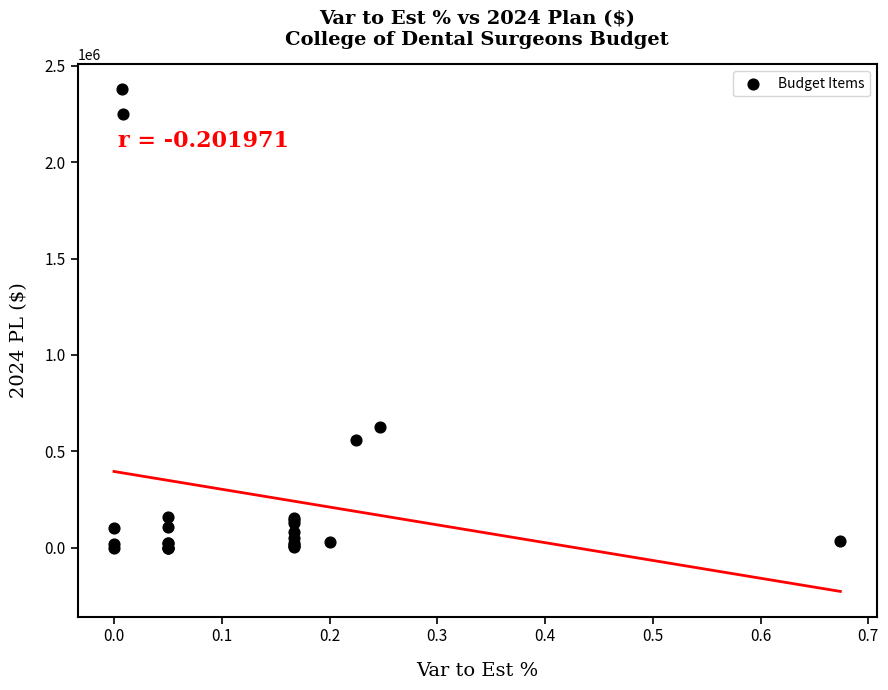

What Y value in the scatter plot is closest to 1188648?

625280.4